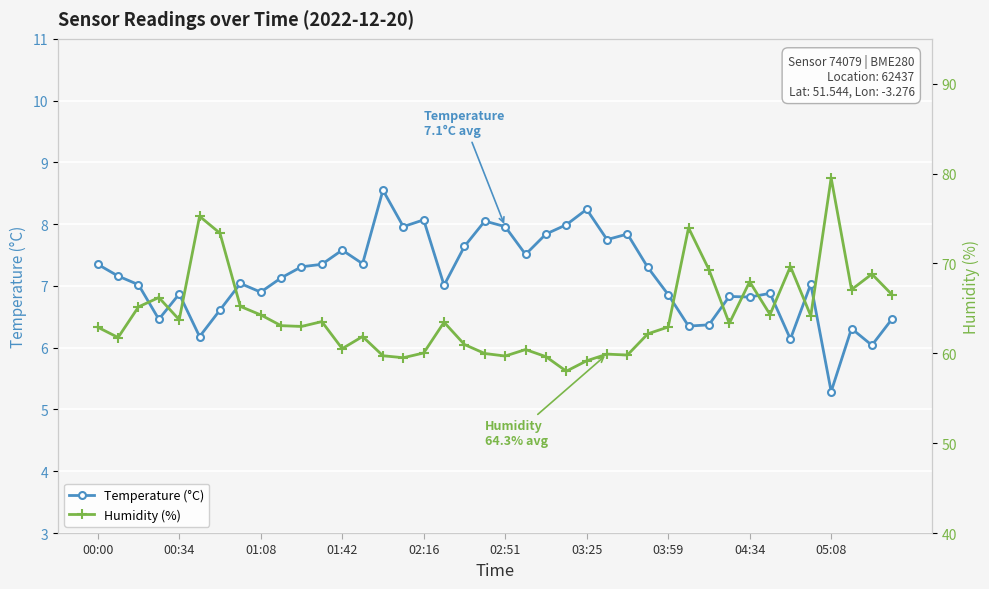

Is it true that Humidity (%) equals 69.7 at 34?

True